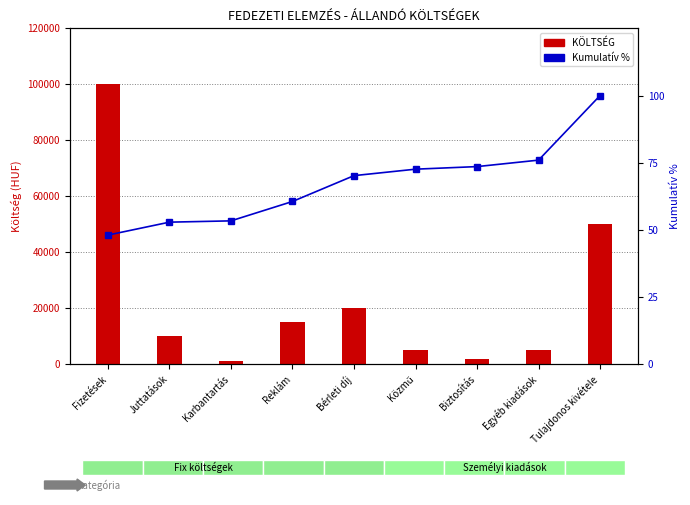

What is the difference between the second highest and second lowest values in the KÖLTSÉG series?

48000.0